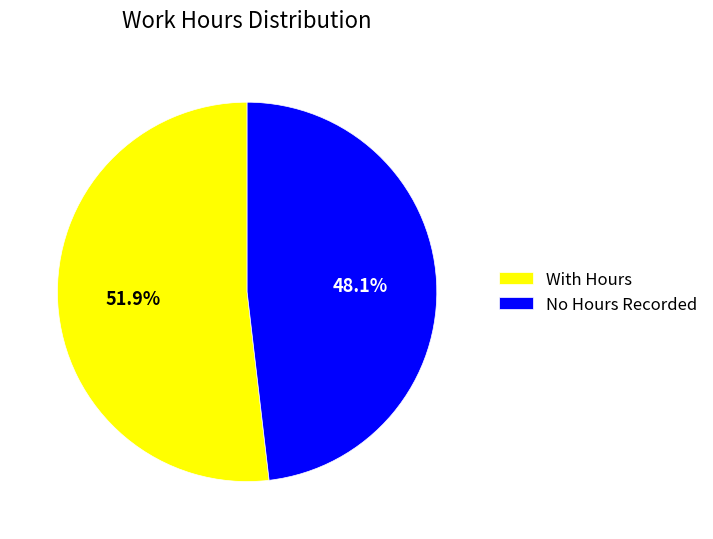

Is there any slice that represents more than half of the pie?

Yes